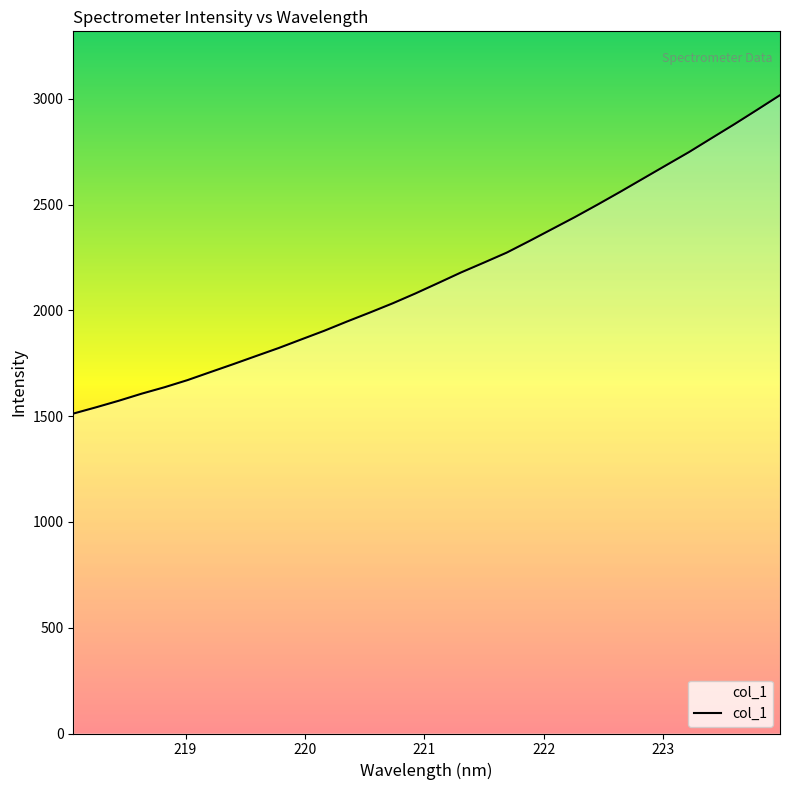

What is the sum of all values?

69160.9